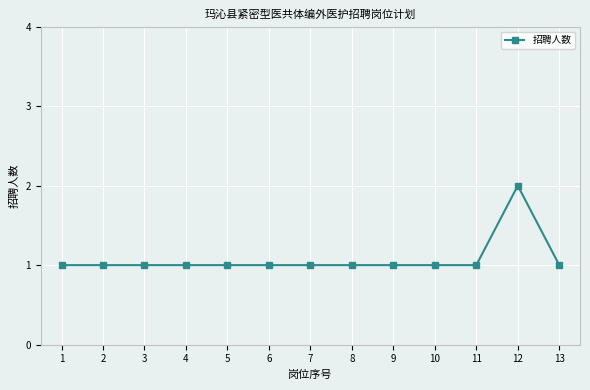

What is the value of the 8th point from the left?

1